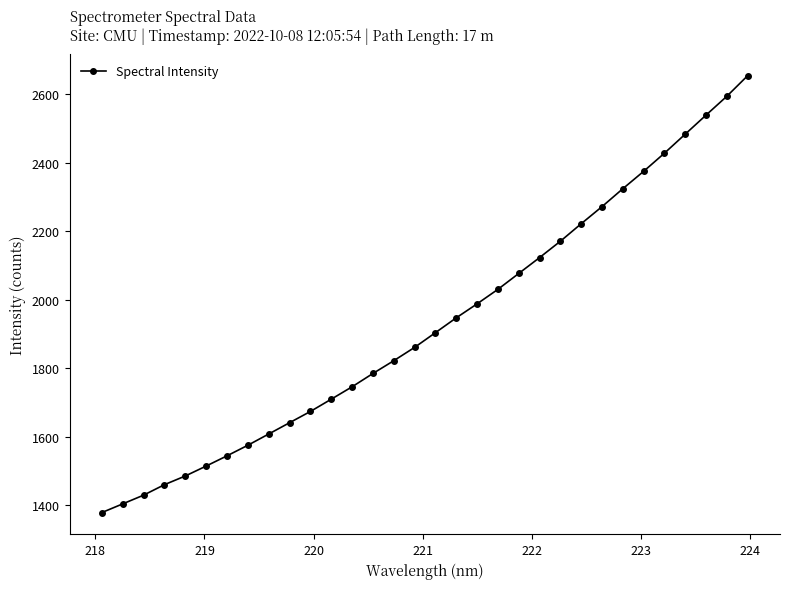

What is the greatest value displayed?

2653.4